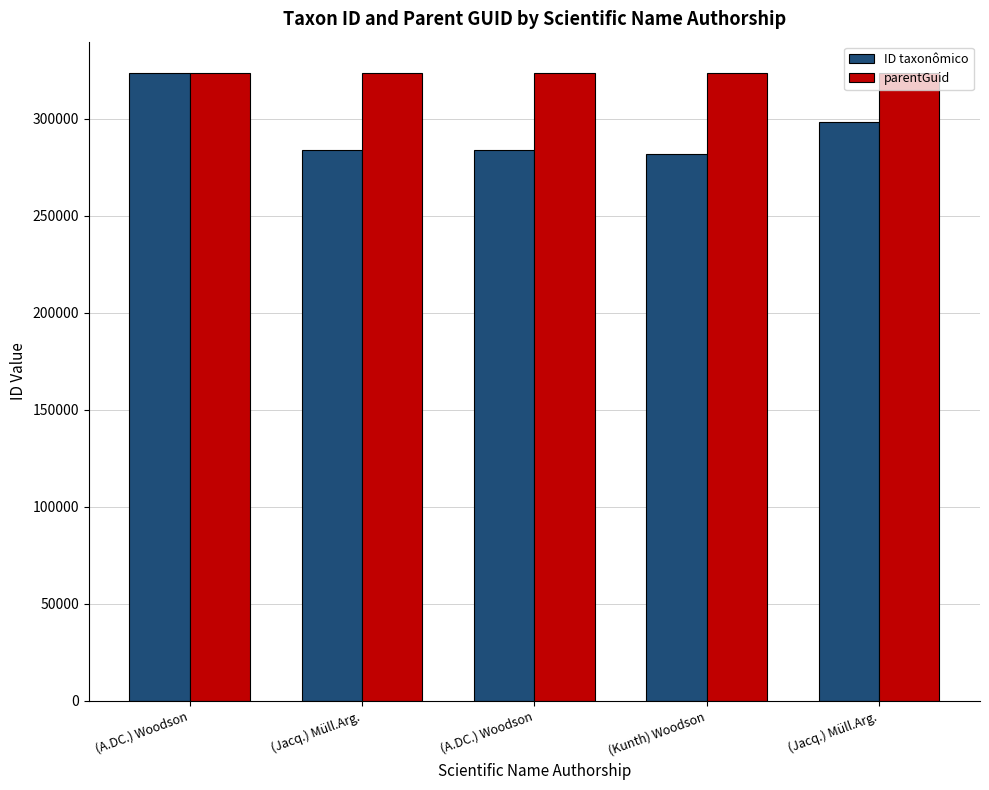

Between (A.DC.) Woodson and (Kunth) Woodson, which series saw the biggest shift?

ID taxonômico